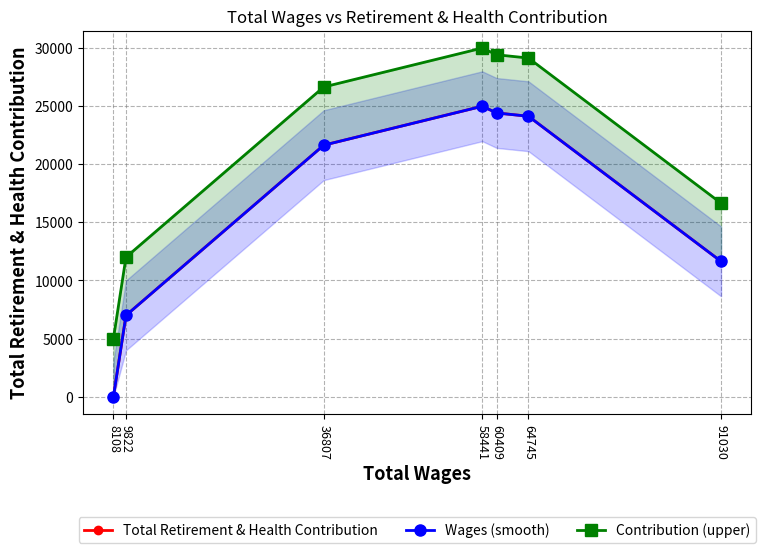

At which category does the chart reach its minimum across all series?

8108